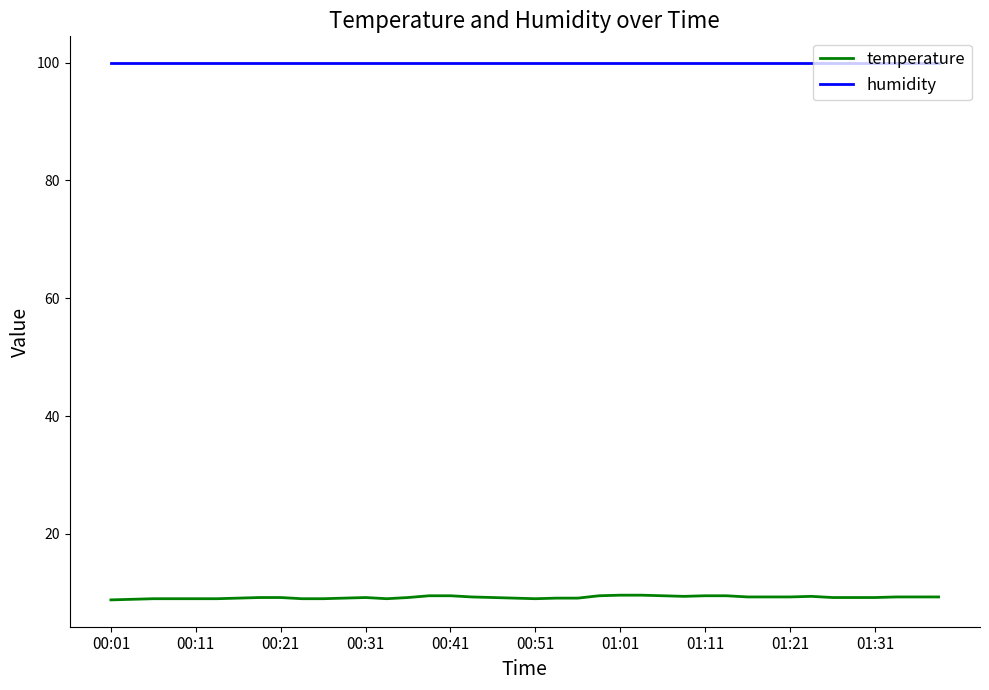

List the series in order of their peak value, highest first.

humidity, temperature